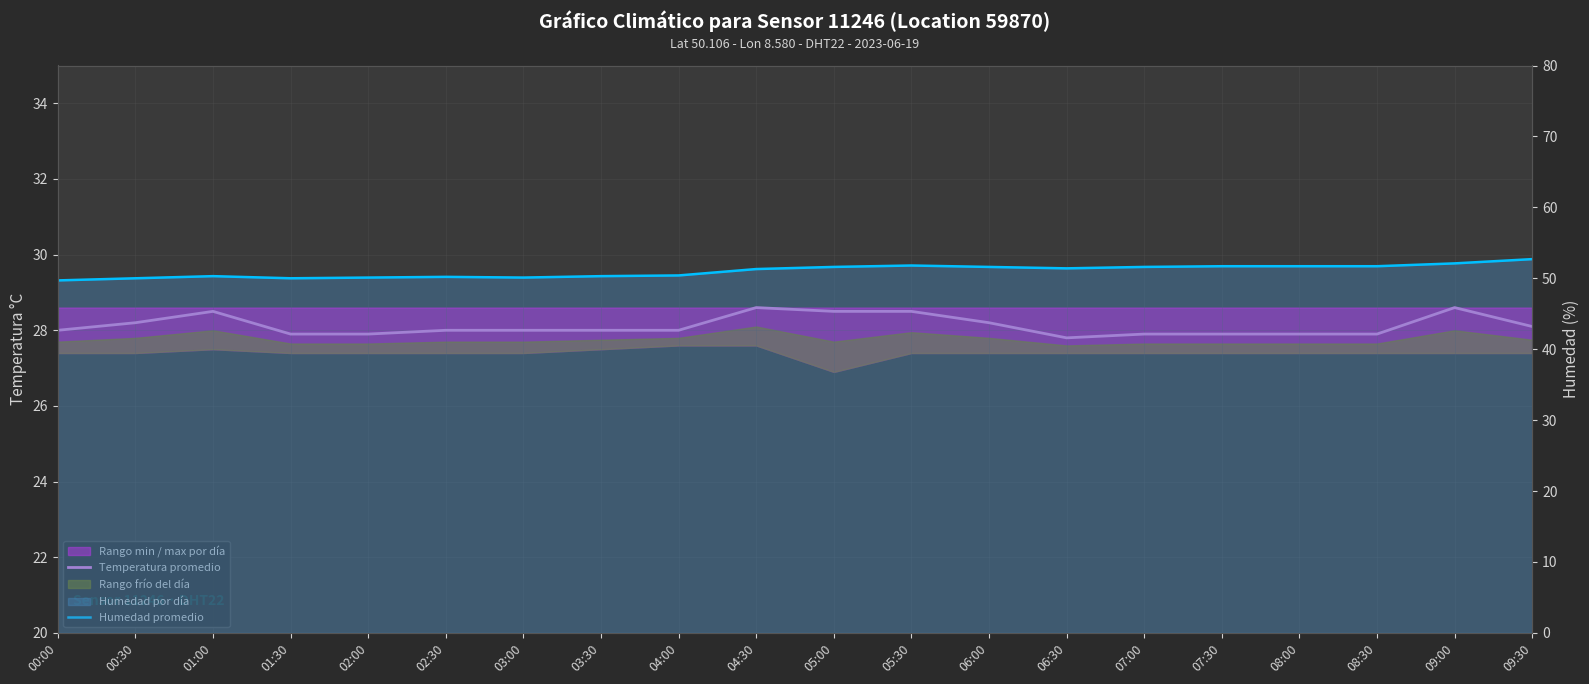

Which series has the largest total across all categories?

Humedad promedio